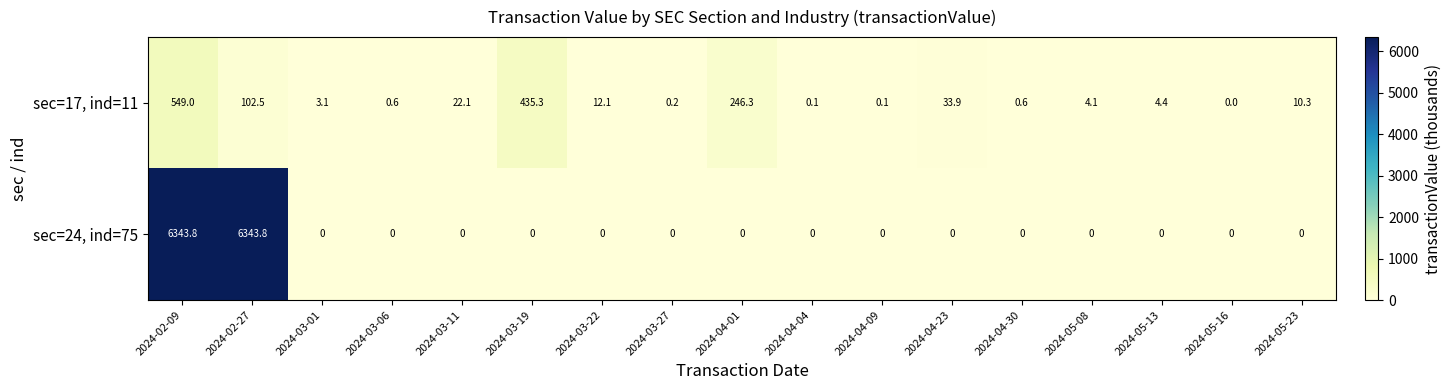

Which series has the widest spread of values?

sec=24, ind=75